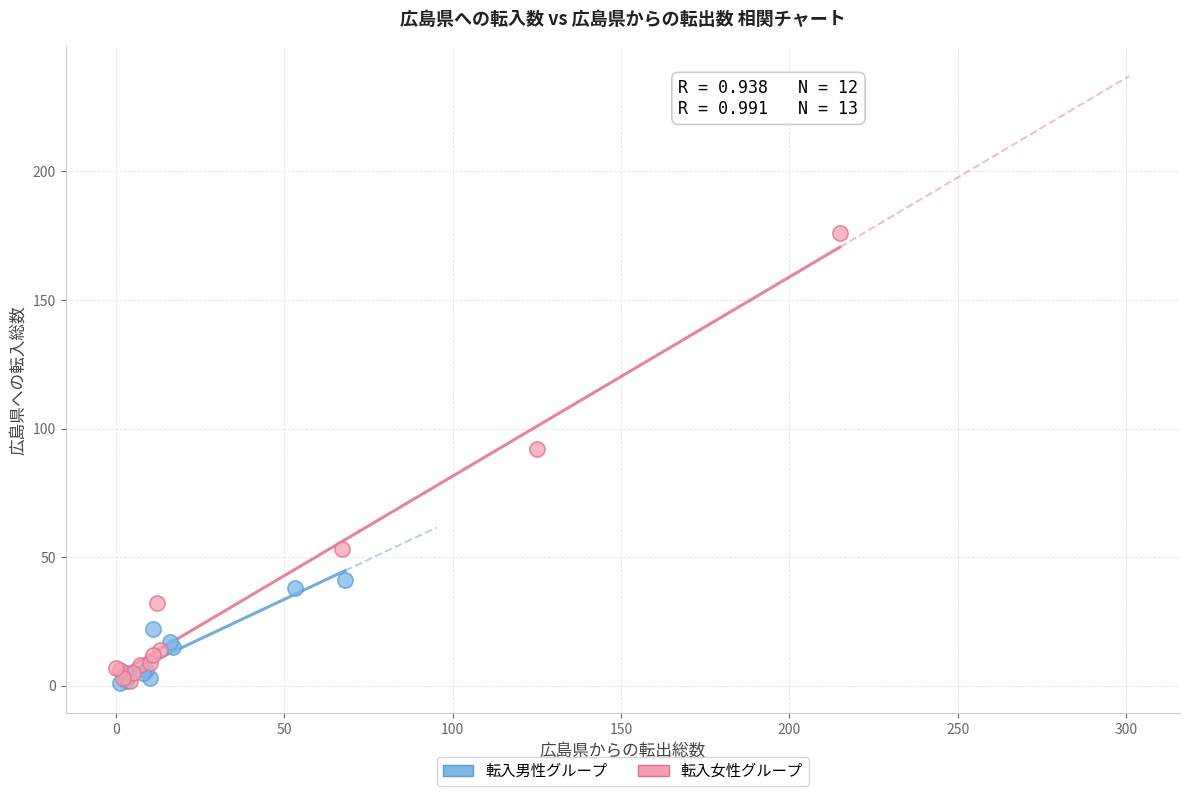

Which series has the largest Y range (max minus min)?

転入女性グループ